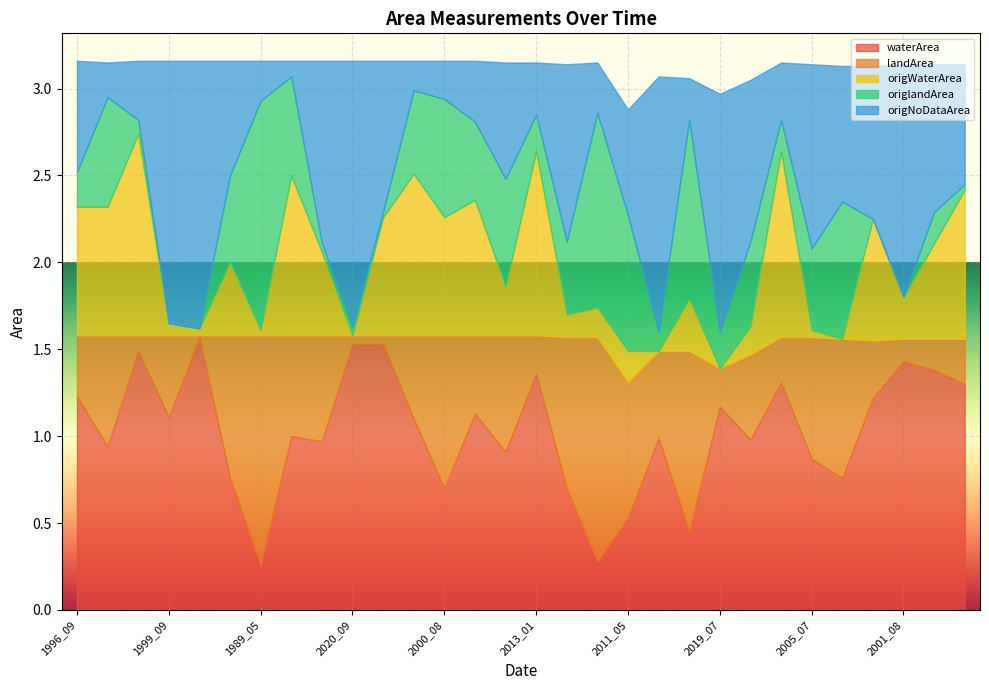

How many data points does each series have?

30